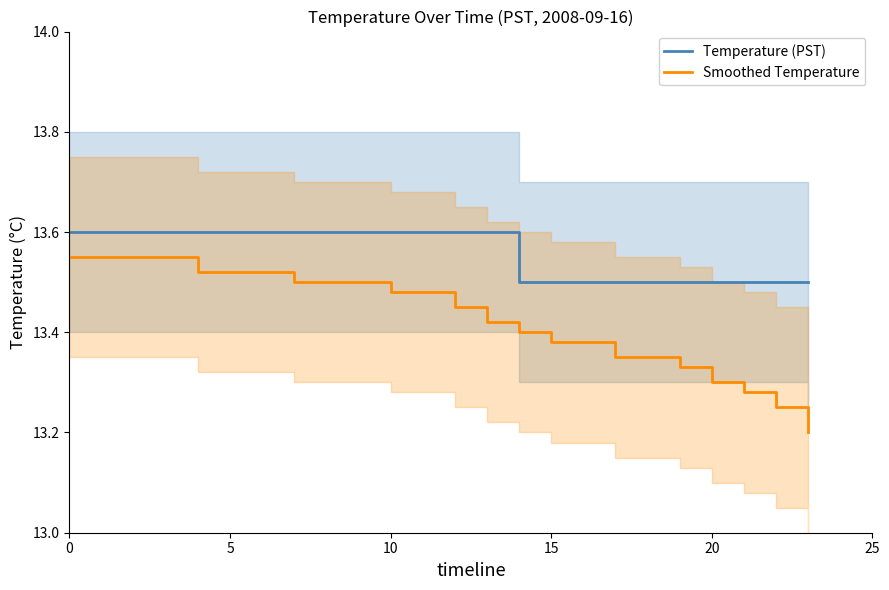

True or false: Smoothed Temperature and Temperature (PST) cross at least once.

False